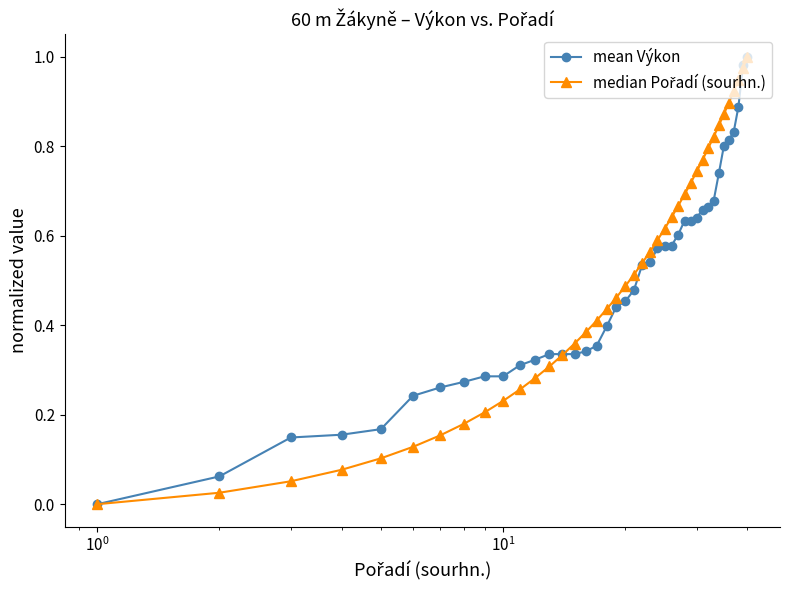

How many intersections are there between mean Výkon and median Pořadí (sourhn.)?

2